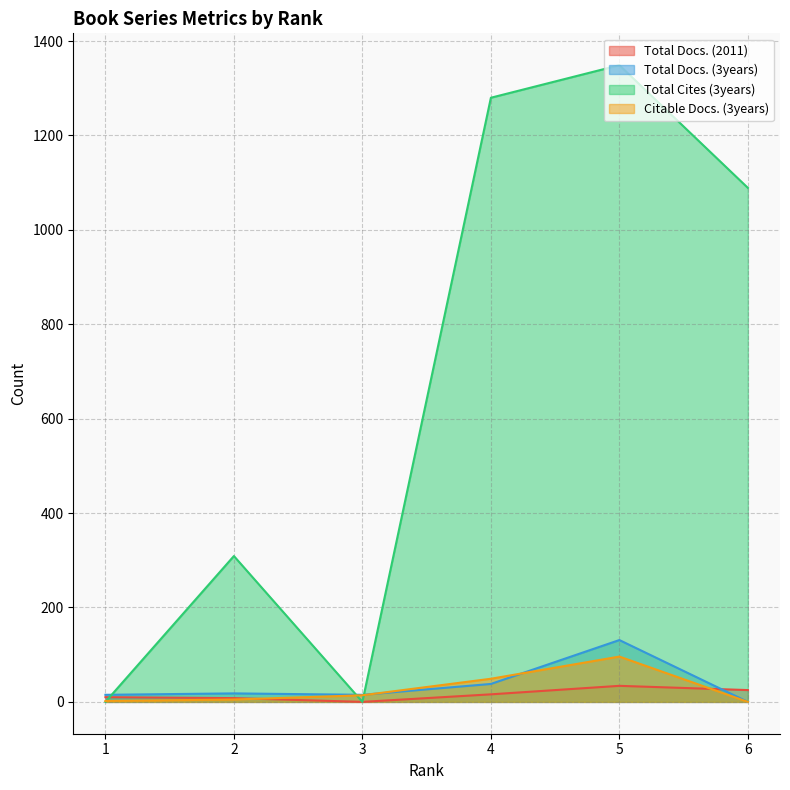

What is the maximum value for Total Cites (3years)?

1349